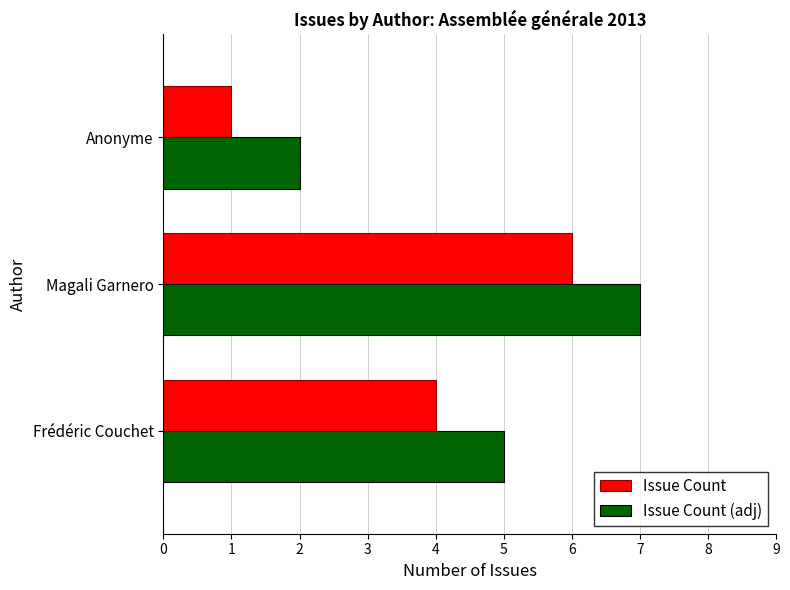

What is the maximum value for Issue Count?

6